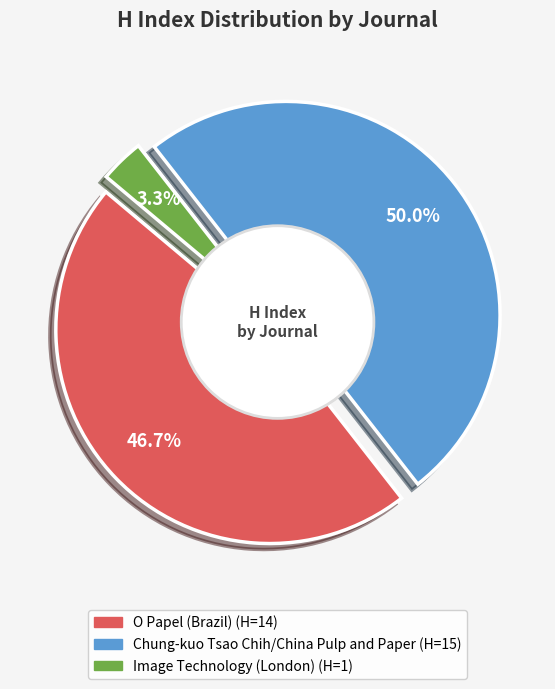

Is there any slice that represents more than half of the pie?

No